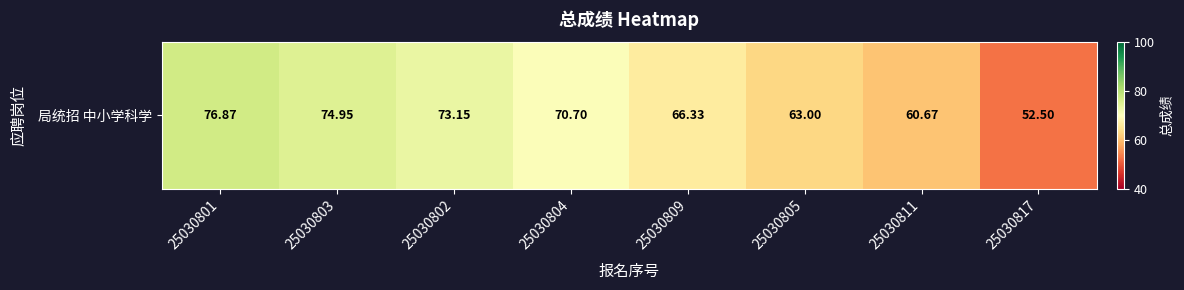

What is the greatest value displayed?

76.9